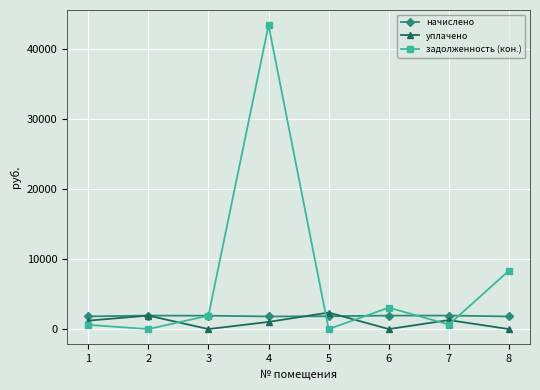

True or false: начислено and уплачено intersect in this chart.

True